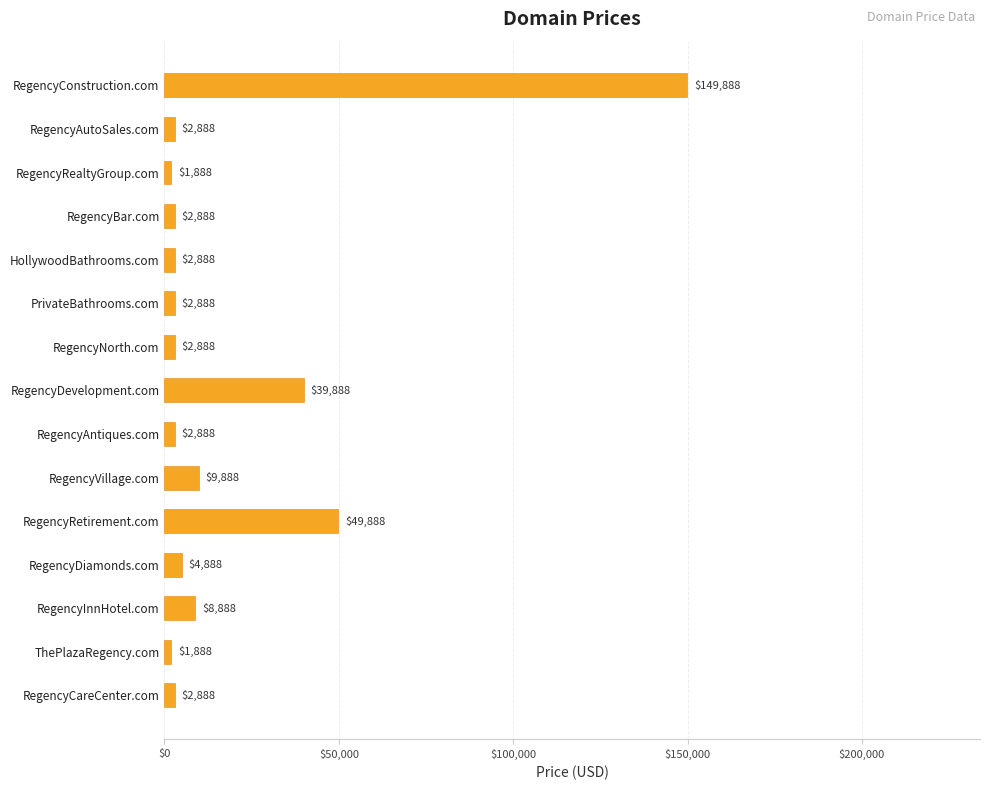

What is the label of the 7th bar from the bottom?

RegencyAntiques.com